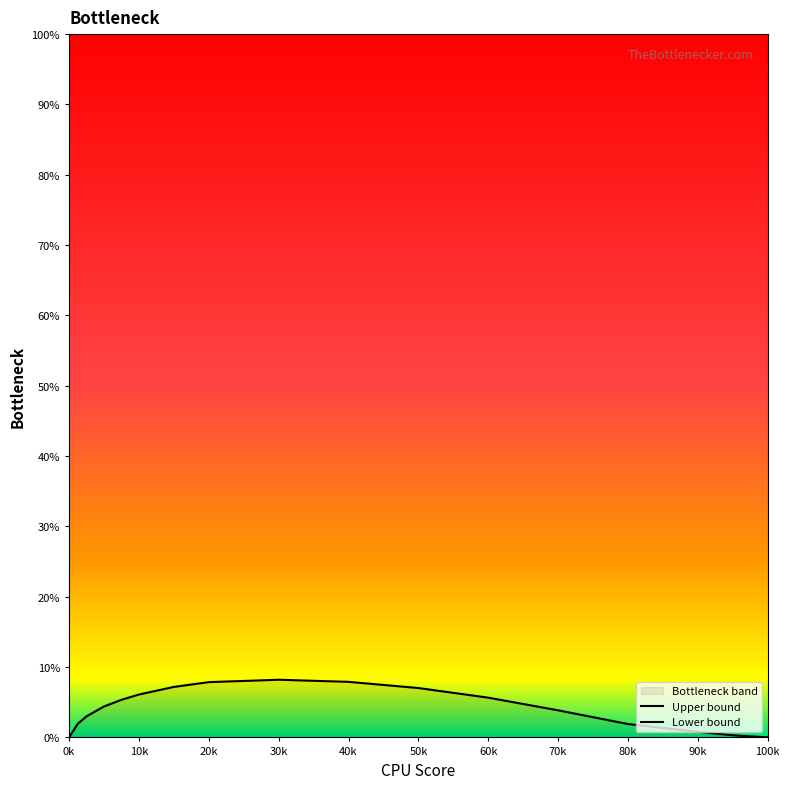

What is the sum of the Lower bound values at 20k and 90k?

-0.1